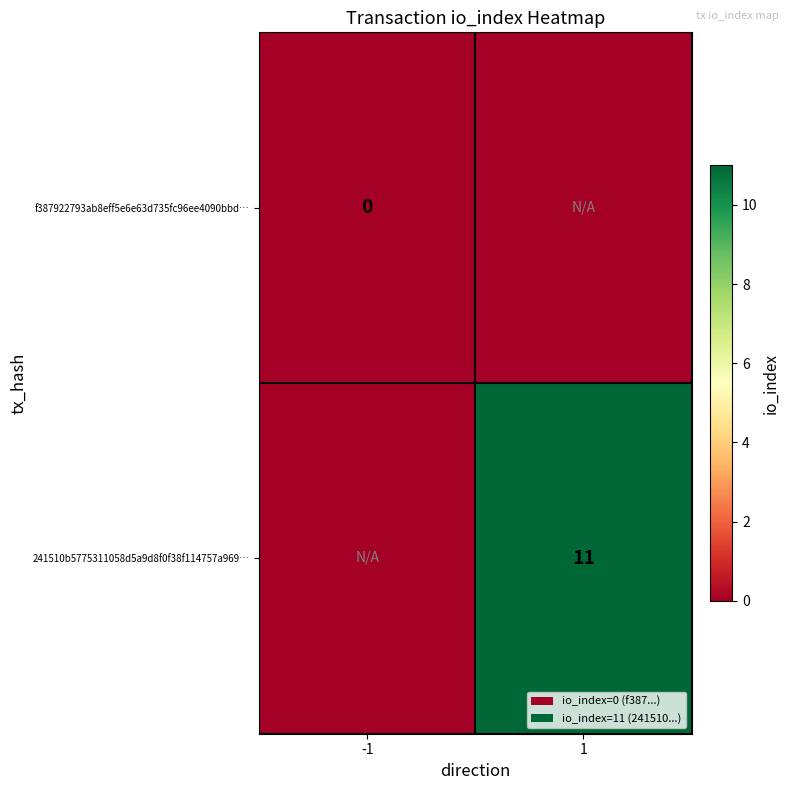

Is the value of f387922793ab8eff5e6e63d735fc96ee4090bbd… at -1 greater than the value of 241510b5775311058d5a9d8f0f38f114757a969… at 1?

No